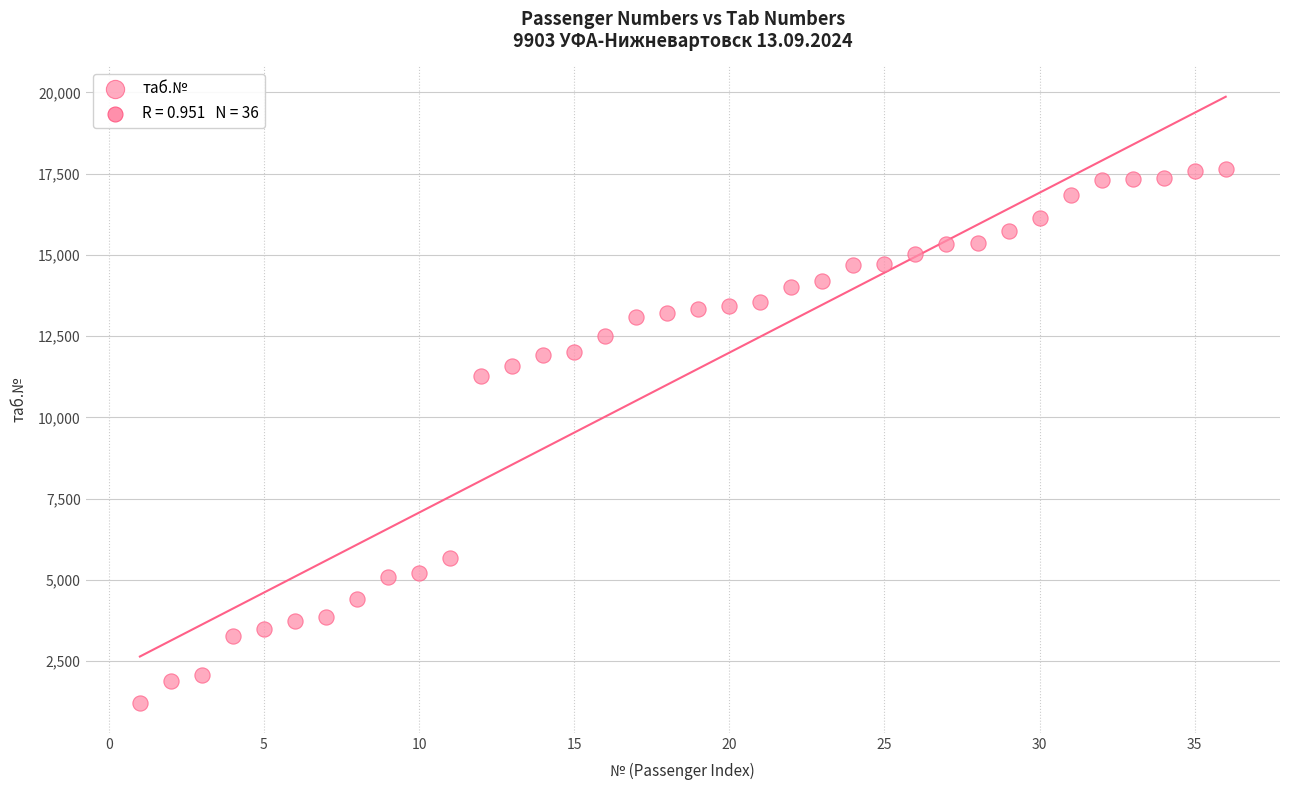

What Y value in the scatter plot is closest to 9440?

11271